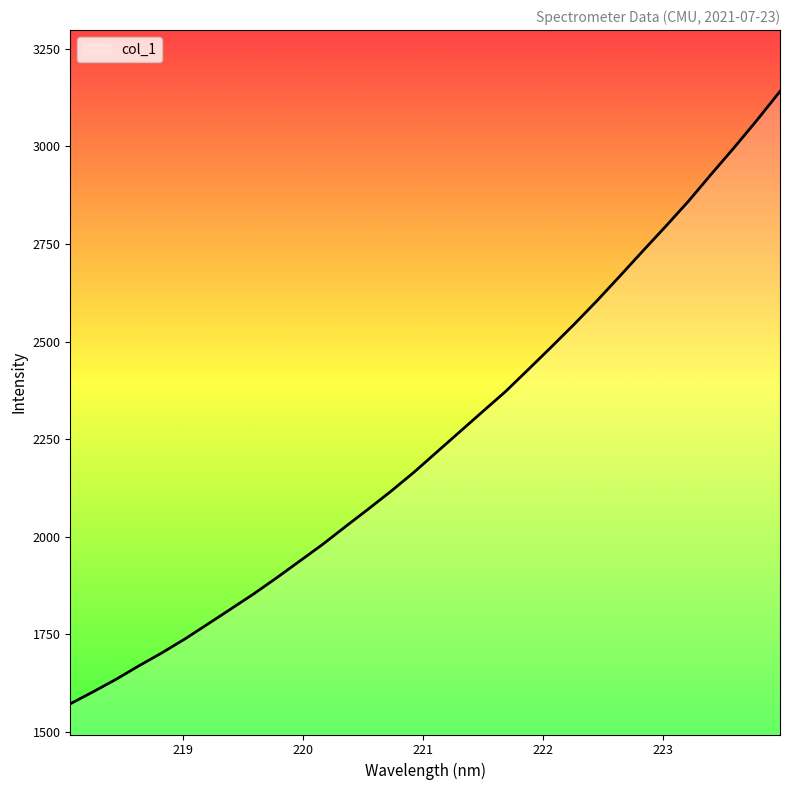

What is the maximum value shown in the chart?

3140.9